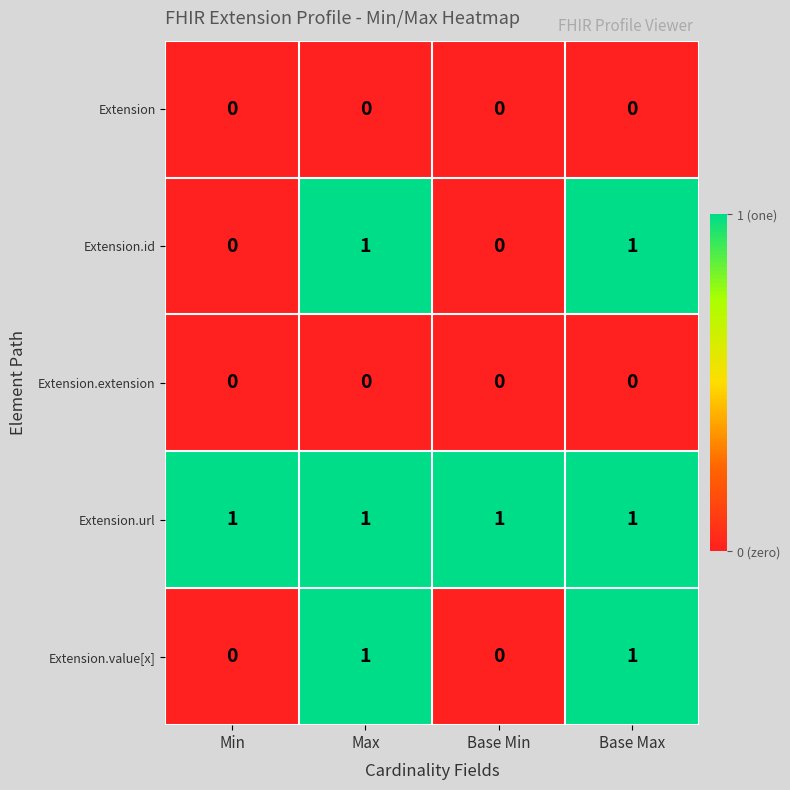

Is the value of Extension.url at Min greater than the value of Extension.value[x] at Min?

Yes